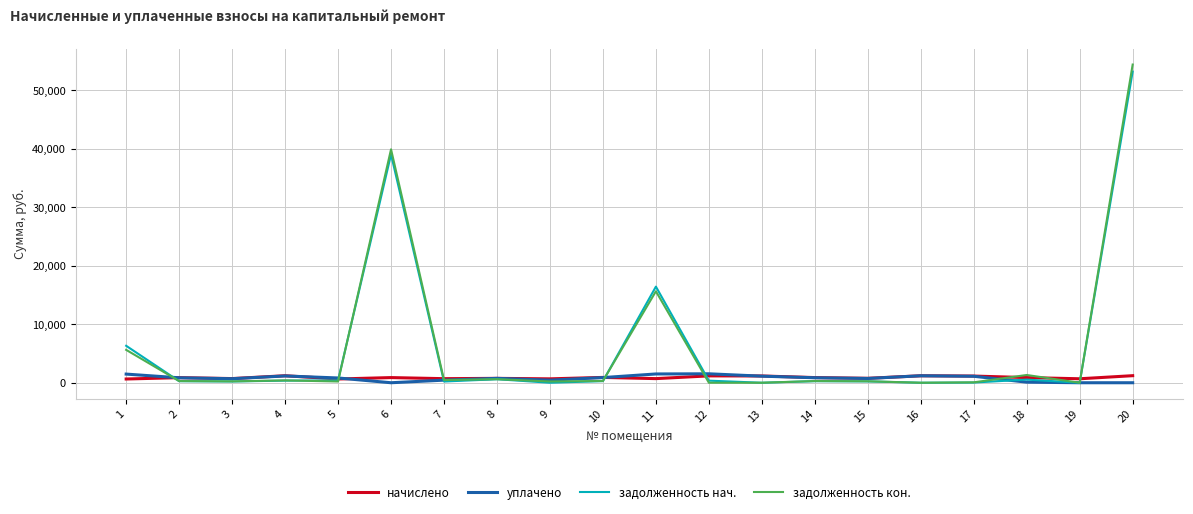

The value of задолженность кон. at 11 is 8386.5. True or false?

False